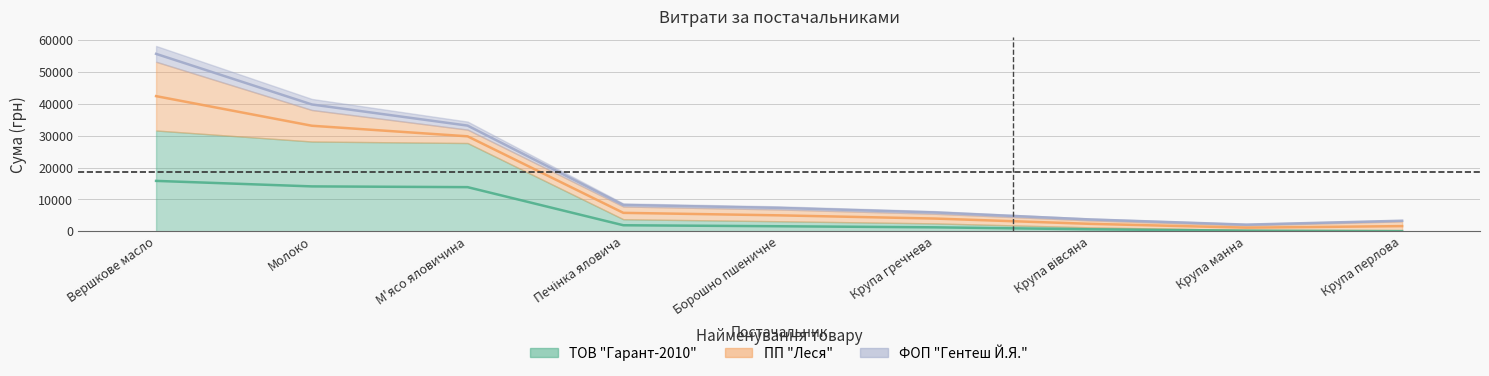

Is it true that ФОП "Гентеш Й.Я." equals 7335.6 at Борошно пшеничне?

True